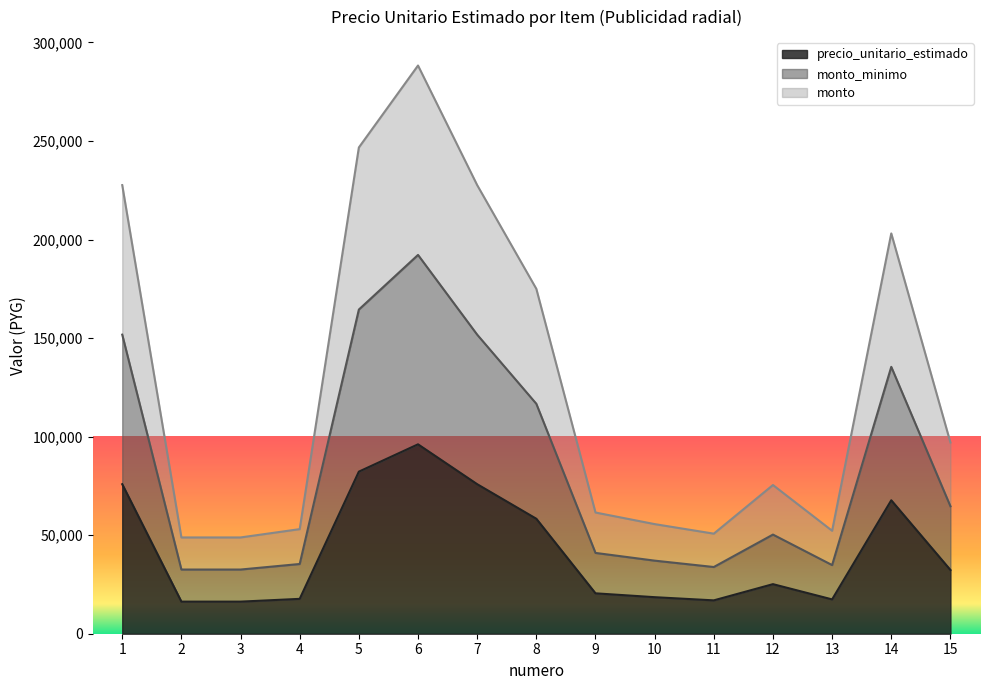

What are all the series names shown in the legend?

precio_unitario_estimado, monto_minimo, monto